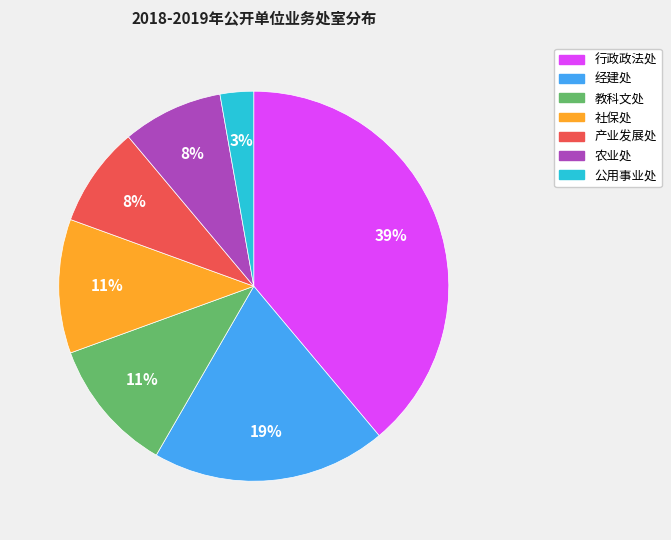

Does 农业处 represent more than half of the total?

No